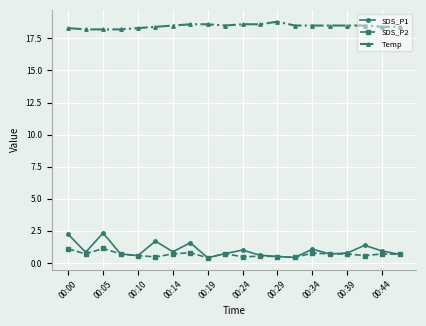

List the series in order of their peak value, lowest first.

SDS_P2, SDS_P1, Temp